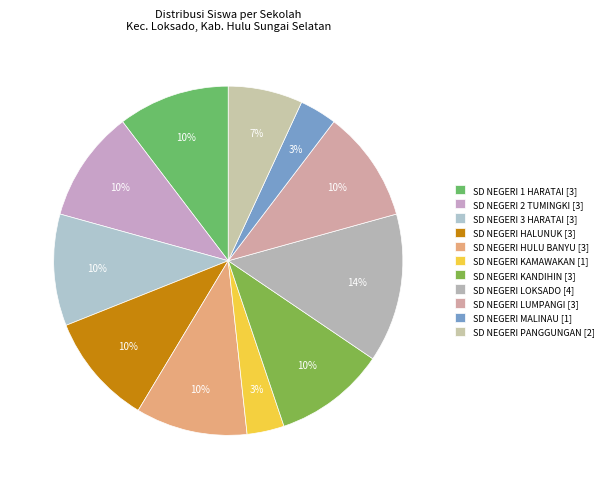

Which slice is the largest?

SD NEGERI LOKSADO